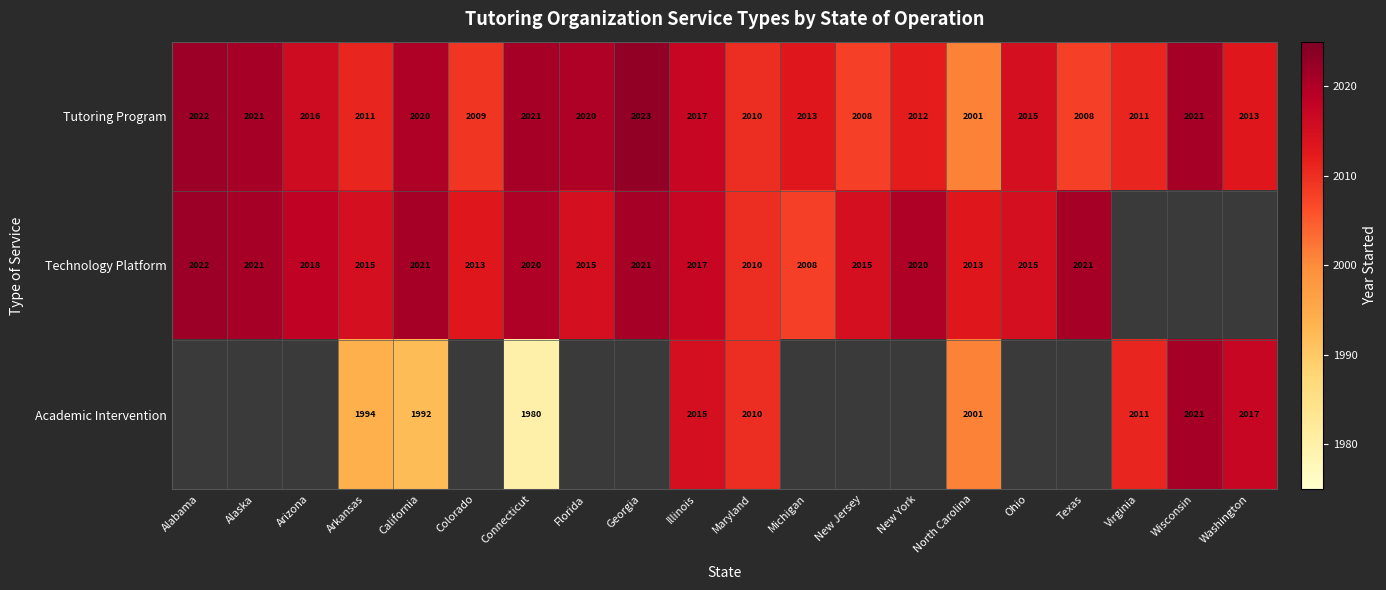

What is the total value across all series at Maryland?

6030